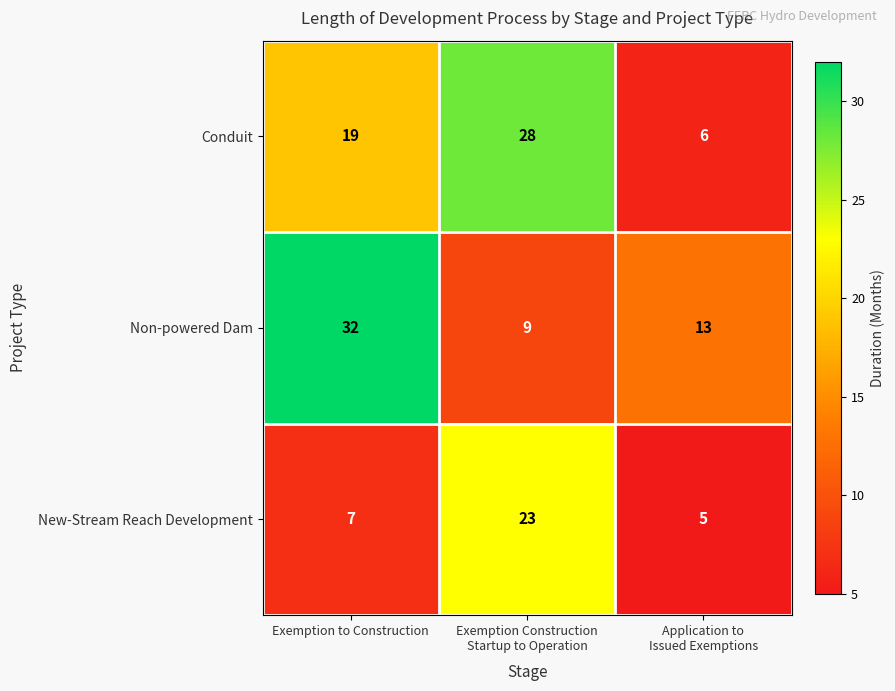

Which series has the largest total across all categories?

Non-powered Dam